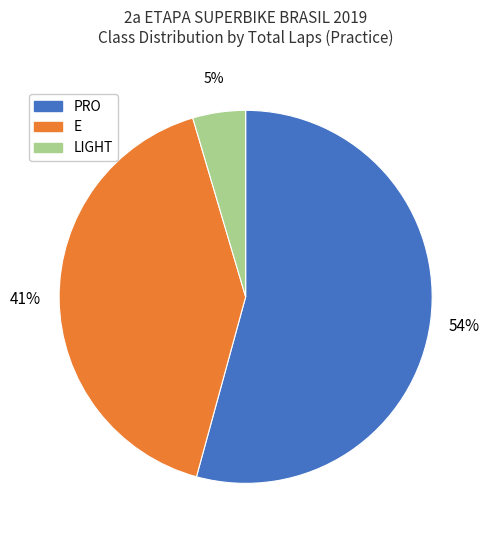

Which has a higher value, E or PRO?

PRO